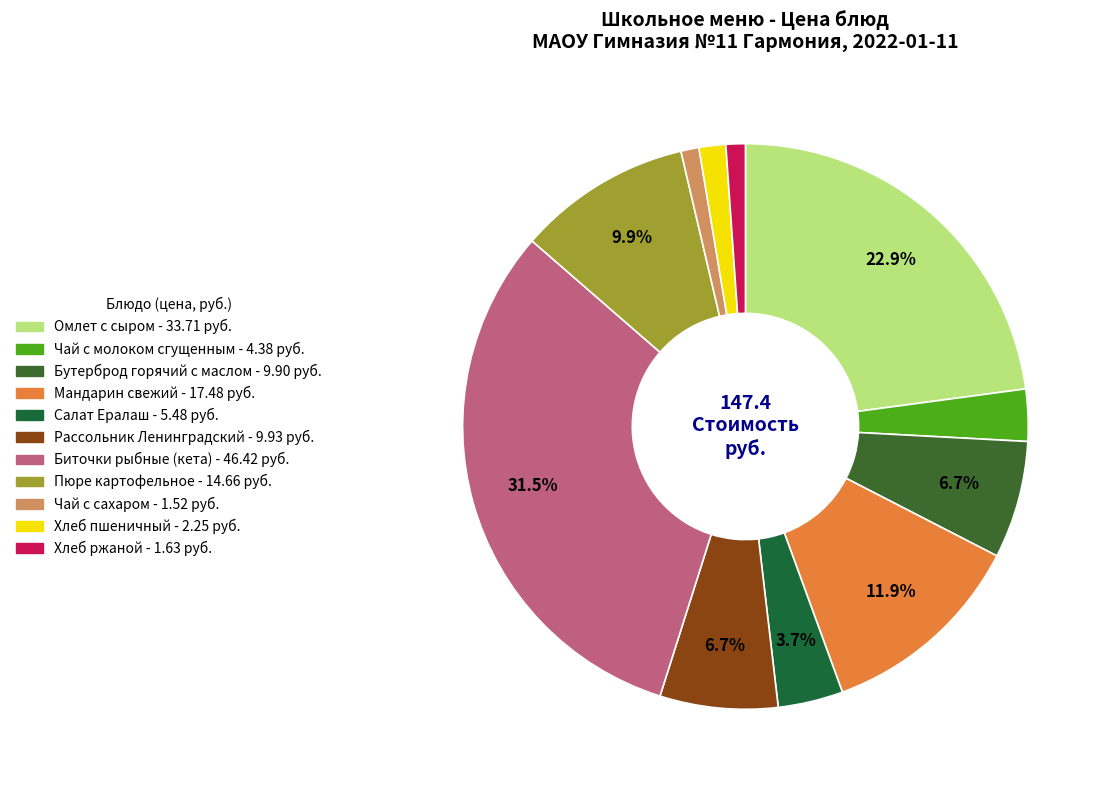

How many segments does this pie chart have?

11